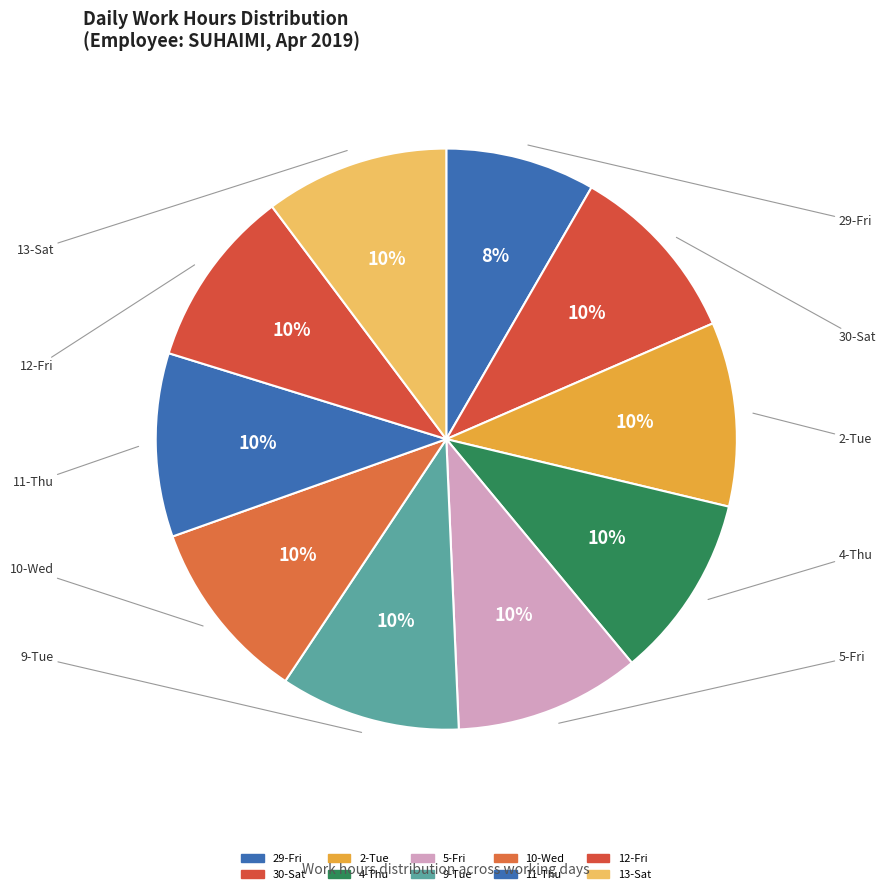

Count the number of slices in the pie.

10